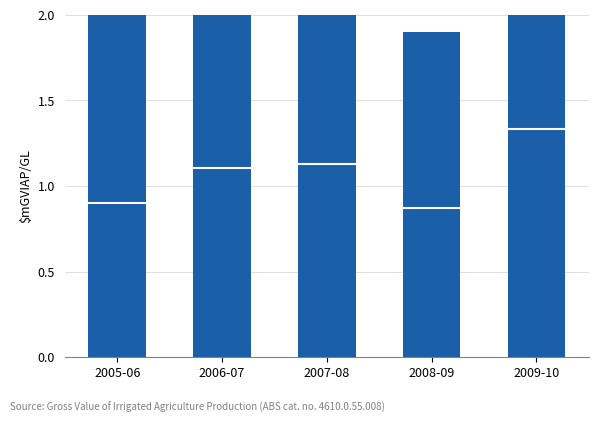

Rank the series by their maximum value, from lowest to highest.

lower, upper